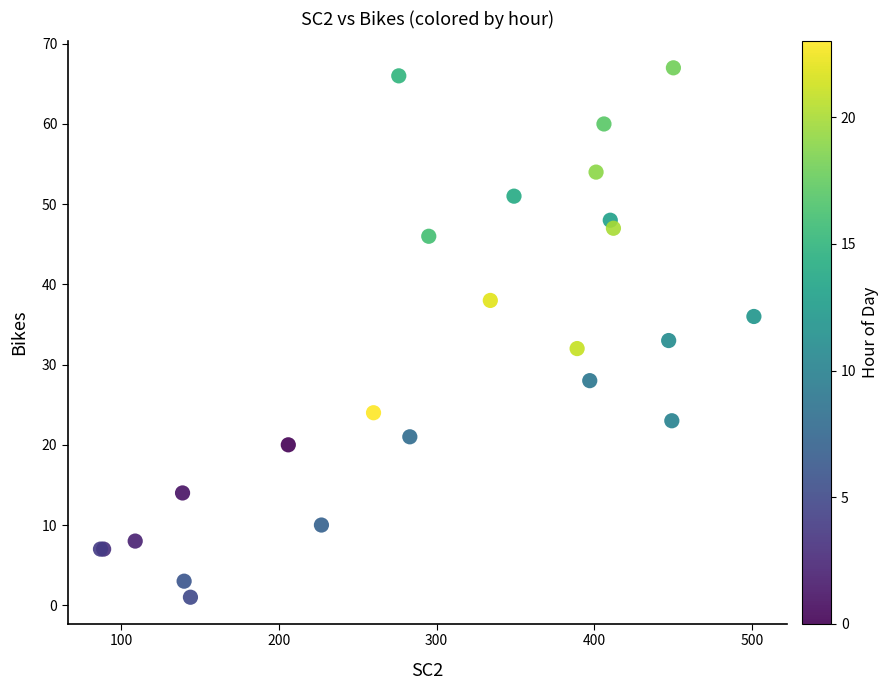

What Y value in the scatter plot is closest to 34?

33